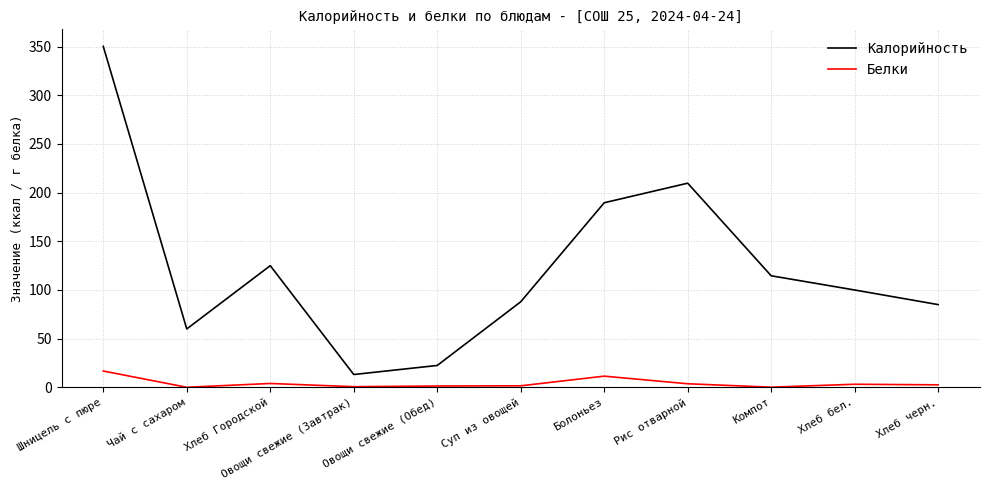

True or false: Белки and Калорийность intersect in this chart.

False